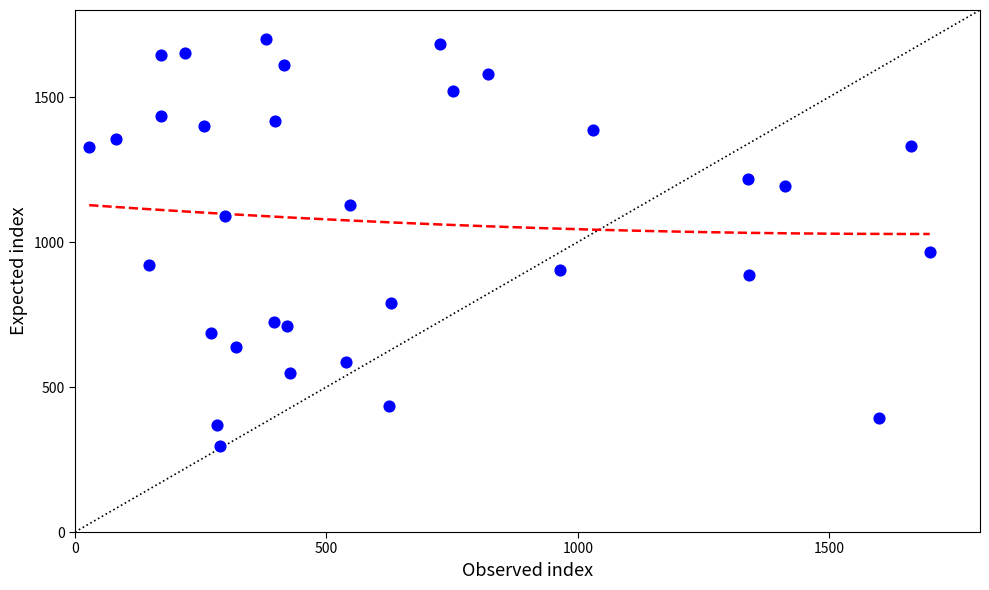

What is the range of X values (max minus min)?

1671.7